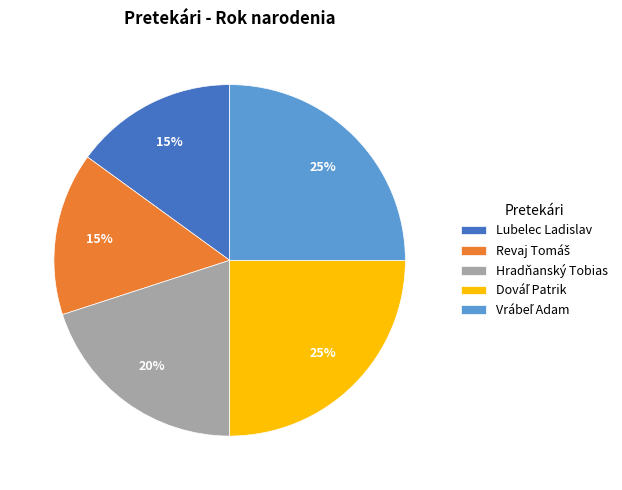

Between Lubelec Ladislav and Hradňanský Tobias, which is larger?

Hradňanský Tobias